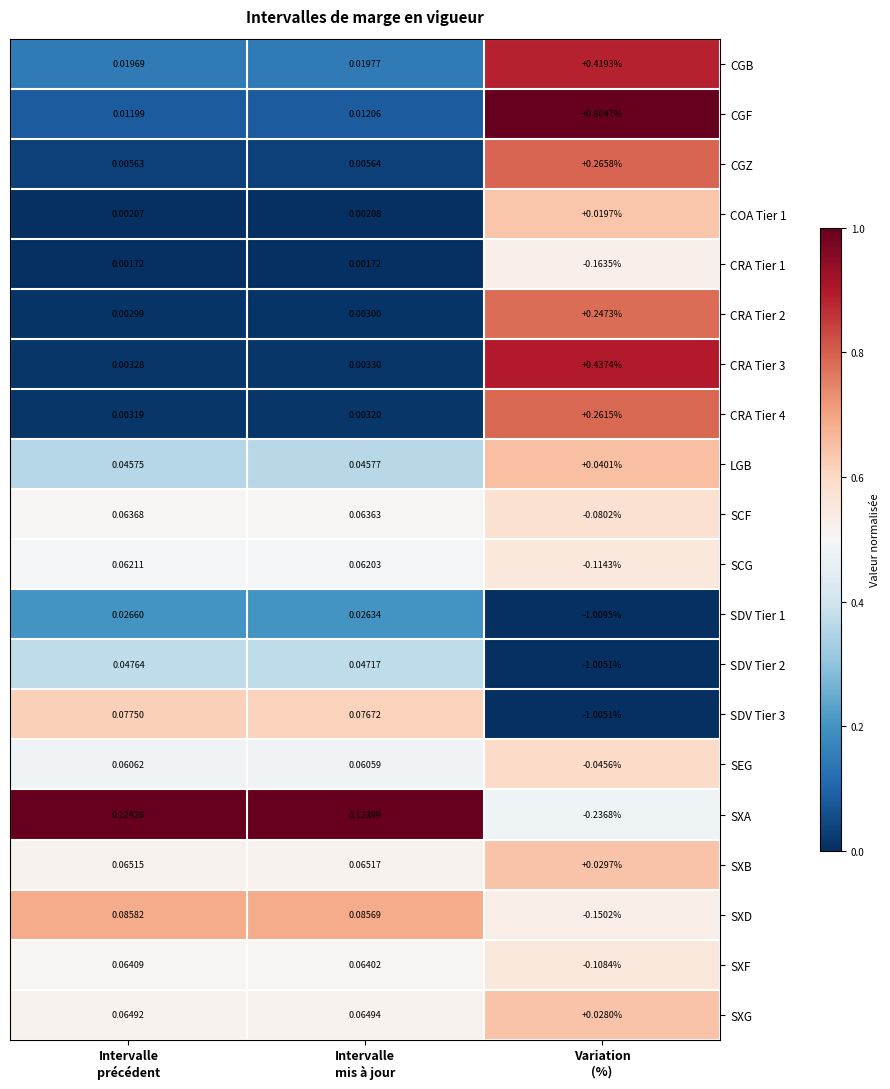

Count the number of categories in the chart.

3